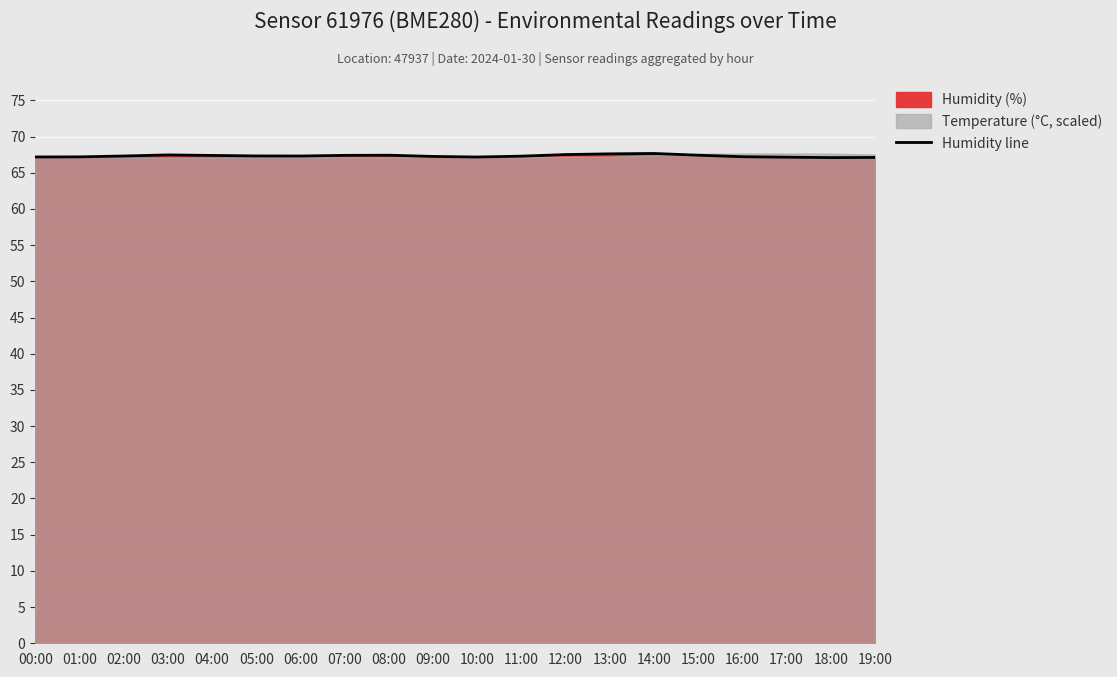

Reading left to right, transcribe all the data shown in this chart.

00:00=67.2	01:00=67.2	02:00=67.3	03:00=67.5	04:00=67.4	05:00=67.3	06:00=67.3	07:00=67.4	08:00=67.4	09:00=67.2	10:00=67.2	11:00=67.3	12:00=67.5	13:00=67.6	14:00=67.7	15:00=67.4	16:00=67.2	17:00=67.2	18:00=67.1	19:00=67.1